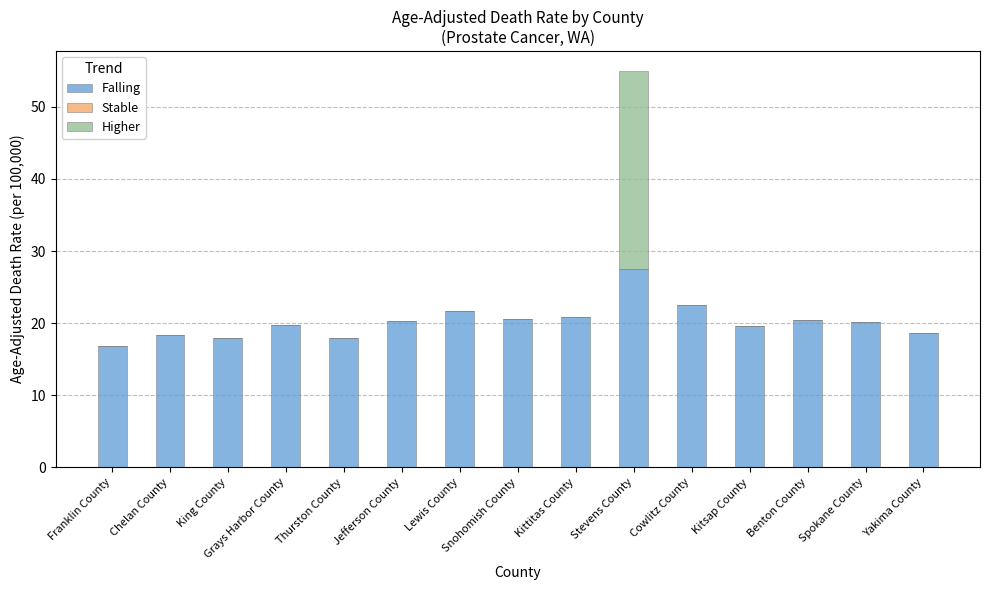

At which category is the sum across all series the highest?

Stevens County